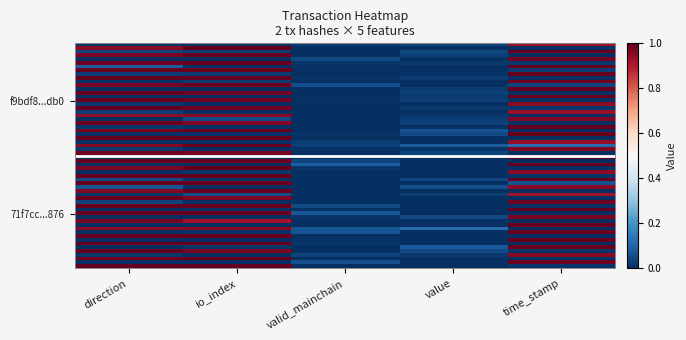

Reading left to right, what are all the values shown in this chart?

f9bdf8f68f50fa5936e81d5d2fb6c1906951db0: direction=0.0	io_index=0.0	valid_mainchain=0.0	value=0.0	time_stamp=1.0
71f7cc4d89854c08bc46f776db8d430c3521876: direction=0.0	io_index=0.0	valid_mainchain=0.0	value=0.0	time_stamp=1.0